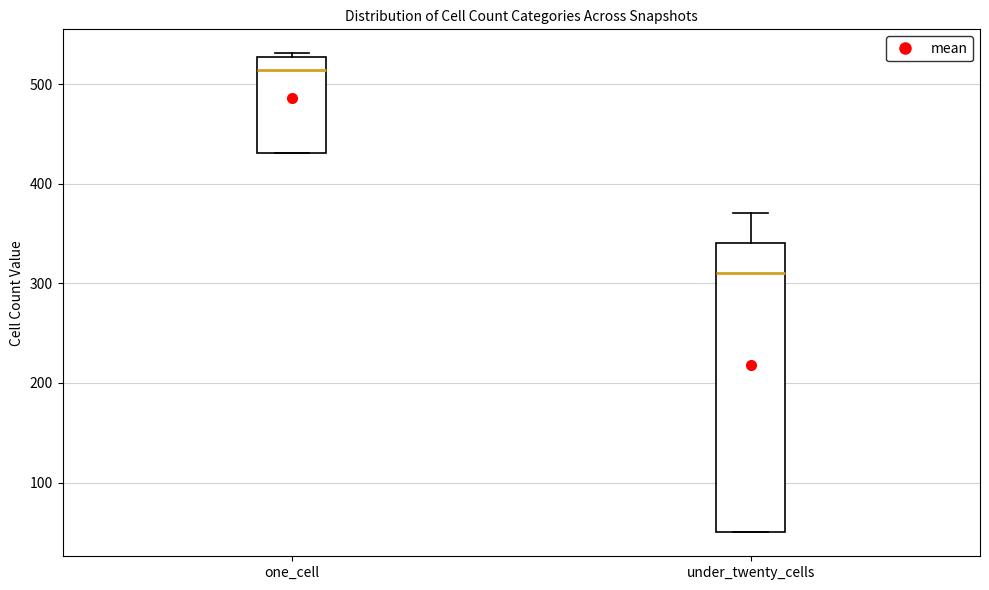

Where does the median line of the box for one_cell sit on the y-axis? The values are not printed on the chart, so give them approximately, as read against the axis.

510